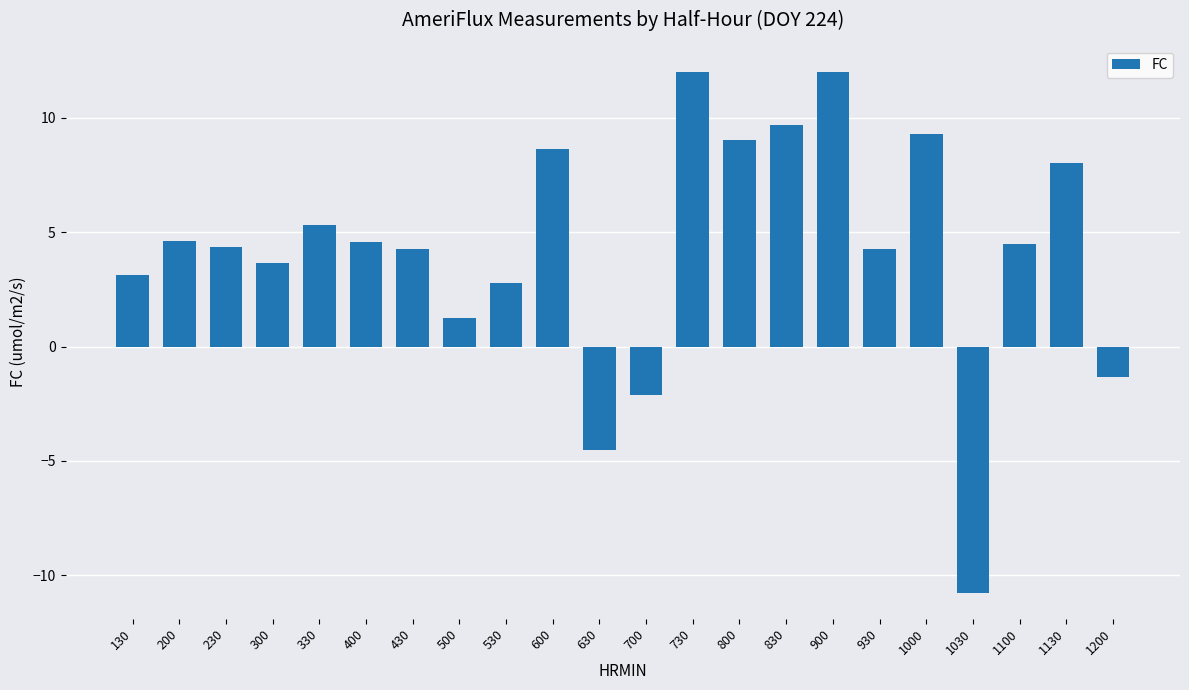

How many bars are there in total?

22